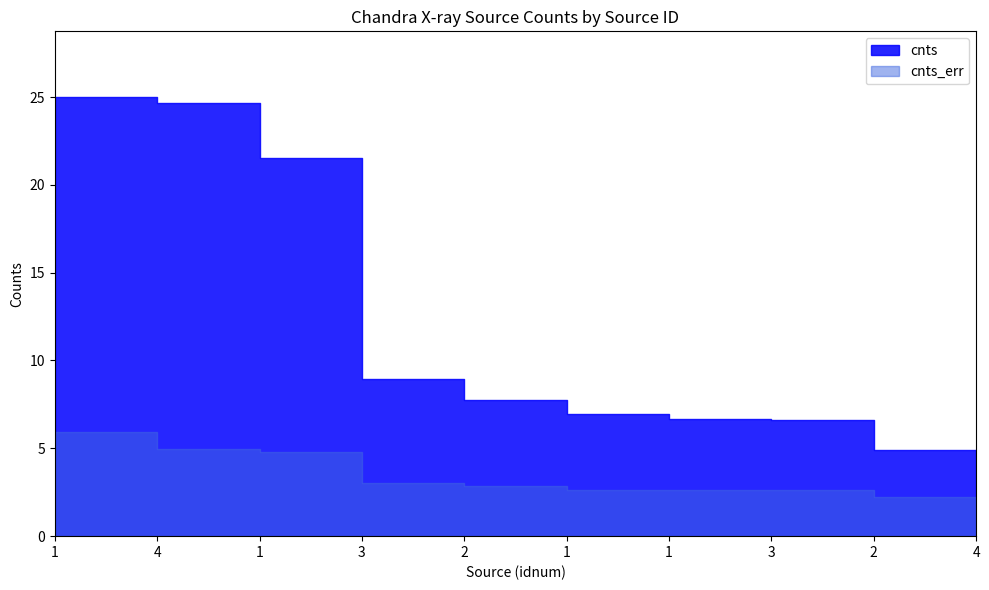

Rank the series by their average value, from lowest to highest.

cnts_err, cnts